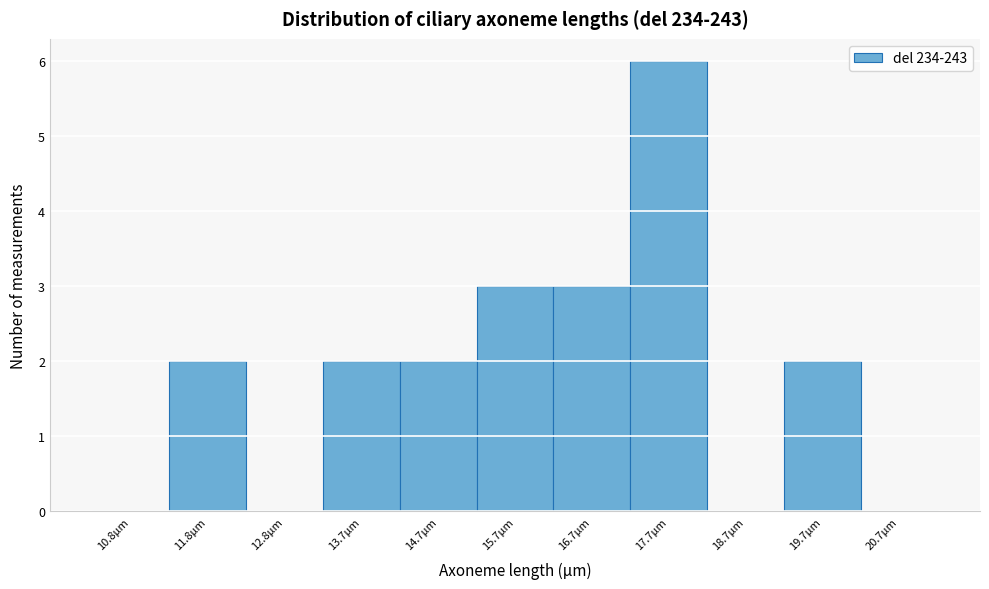

What is the height of the bar covering 19.19 to 20.18 on the x-axis? Neither the bar edges nor the heights are printed on the chart, so give them approximately, as read against the axes.

2